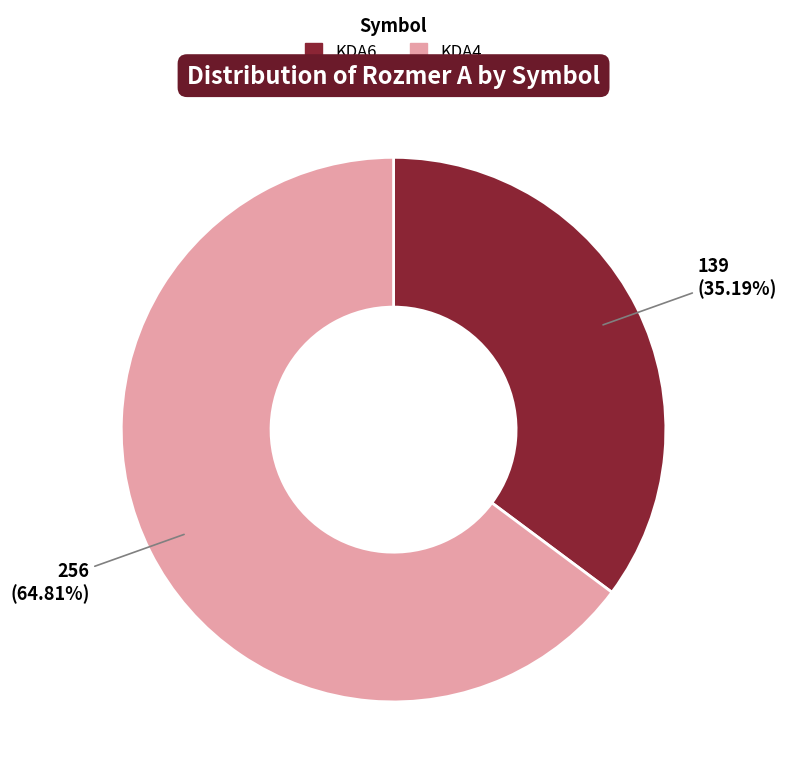

To the nearest percent, what is the combined percentage of KDA4 and KDA6?

100%